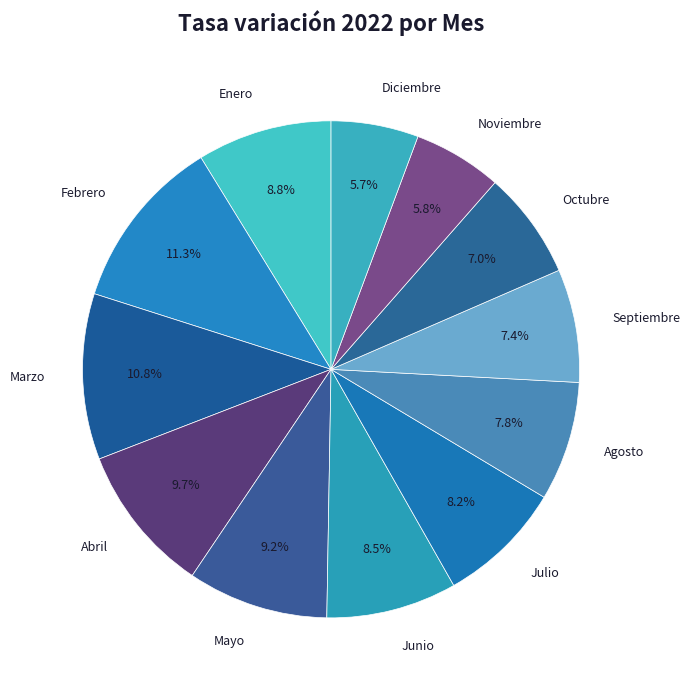

To the nearest percent, what percentage of the pie is Noviembre?

6%